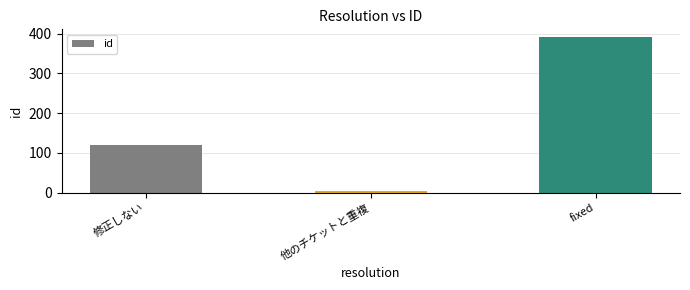

What is the smallest value displayed?

4